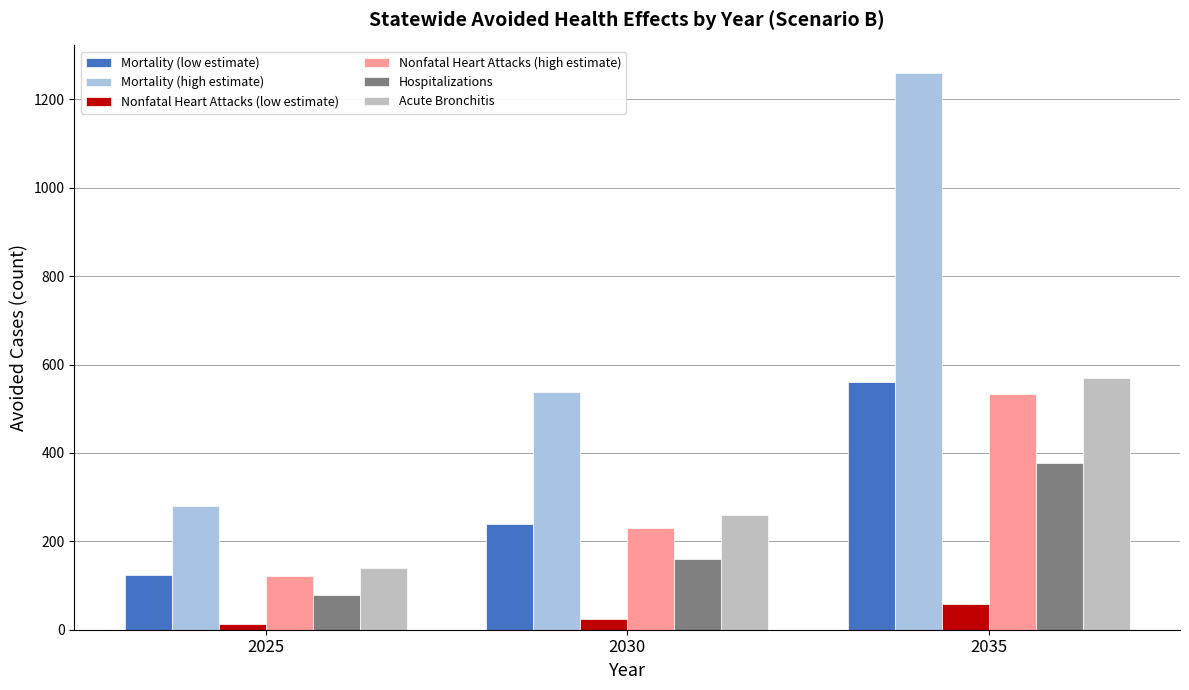

At which category does the chart reach its minimum across all series?

2025